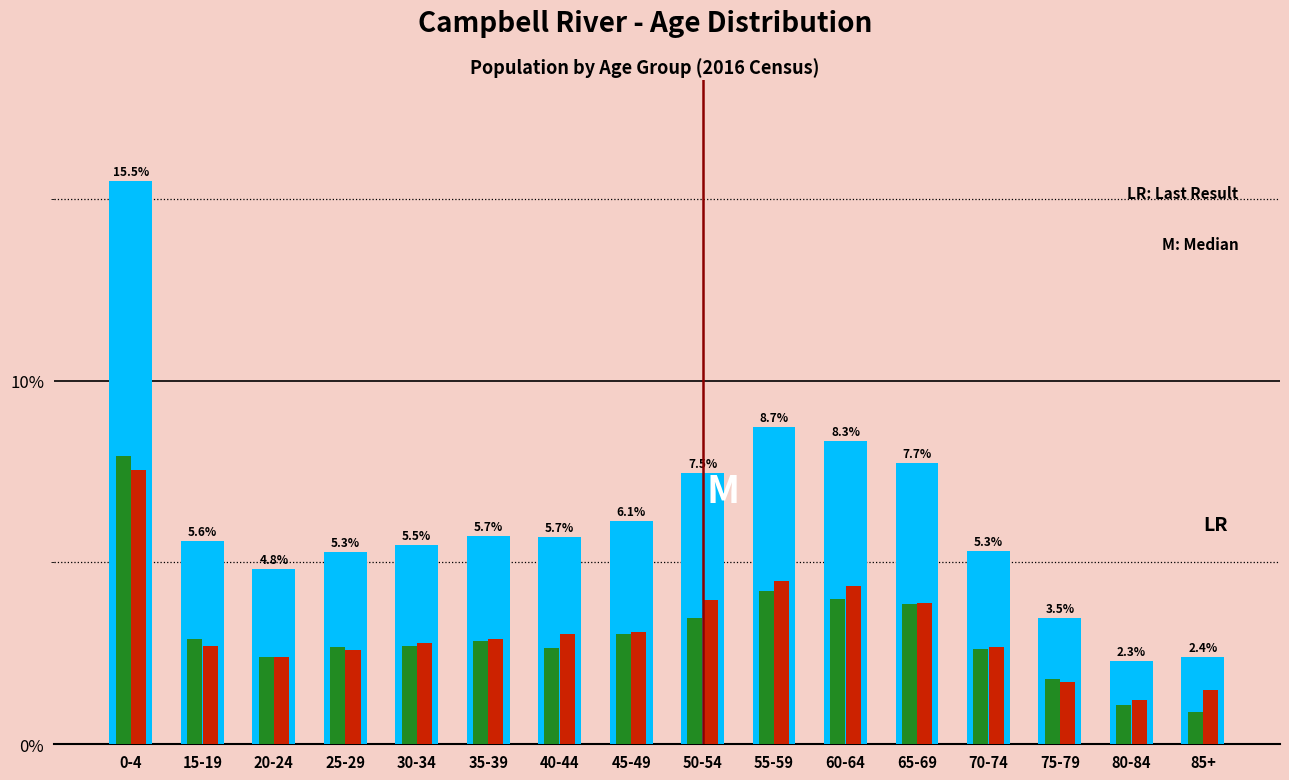

What is the spread (max minus min) of values at 35-39?

2.9